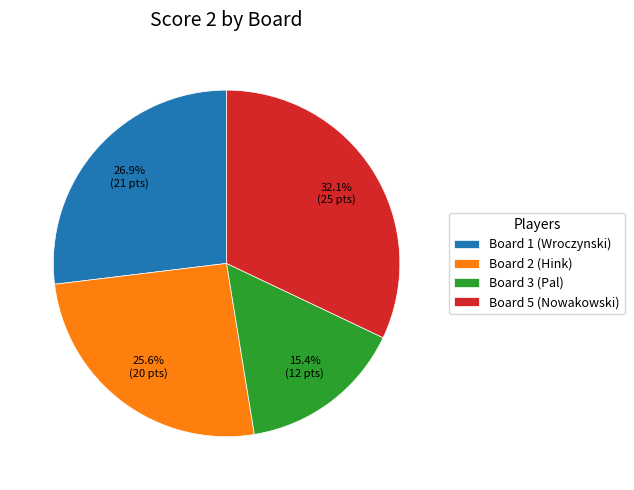

How many slices are in this pie chart?

4